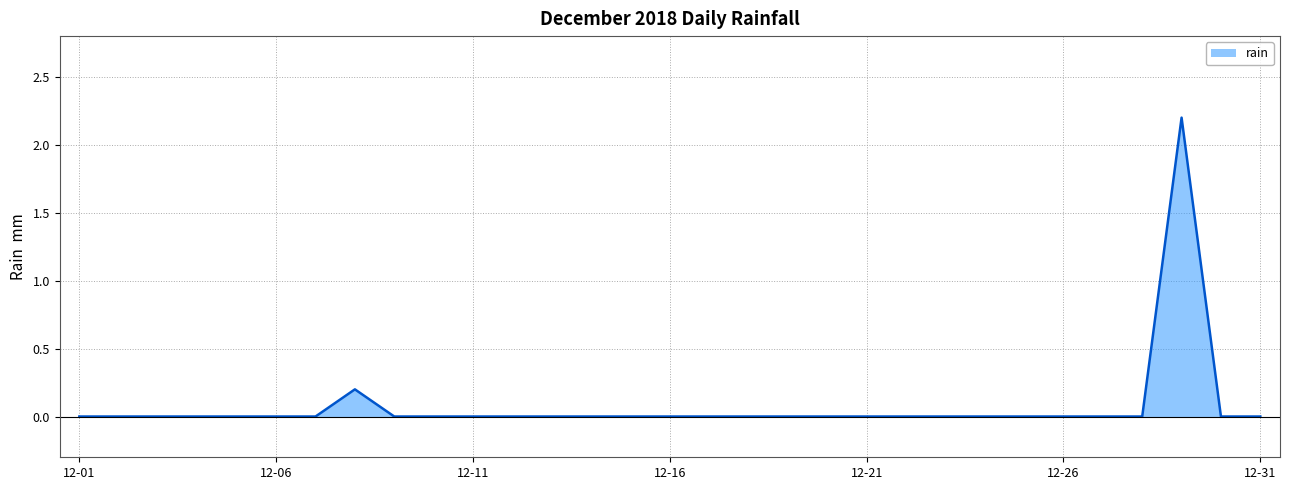

What is the maximum value shown in the chart?

2.2